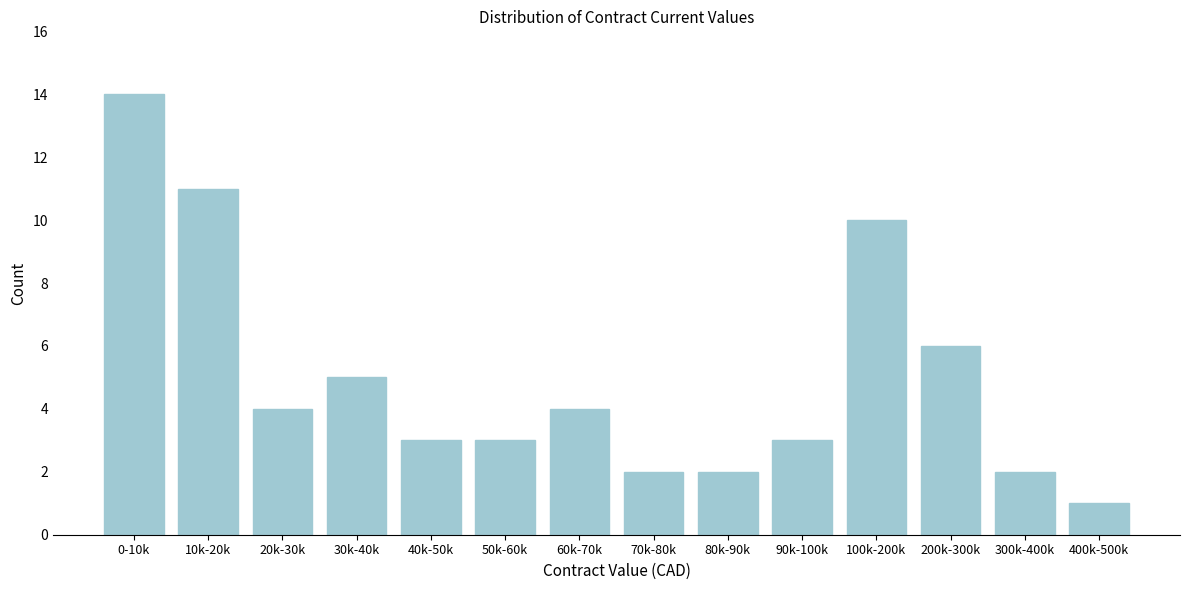

Reading right to left, what are all the values shown in this chart?

1	2	6	10	3	2	2	4	3	3	5	4	11	14